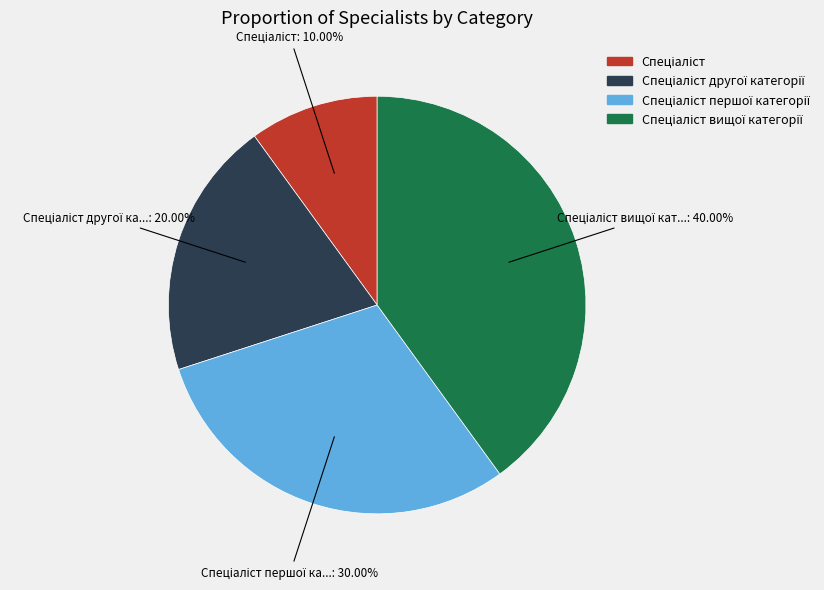

How many segments does this pie chart have?

4